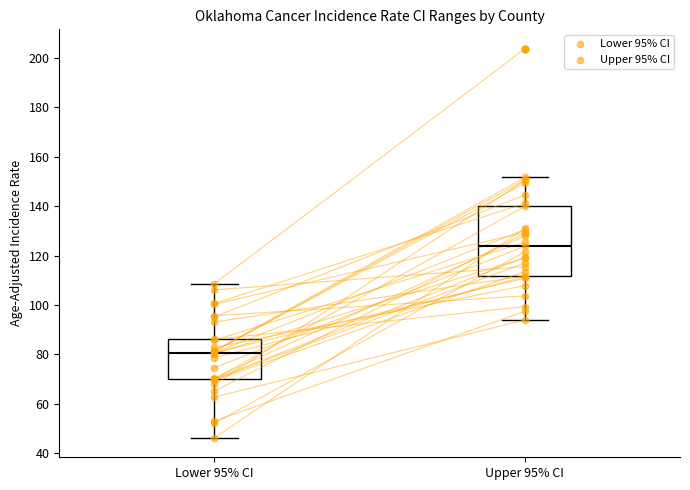

Which box's median line is the highest?

Upper 95% CI